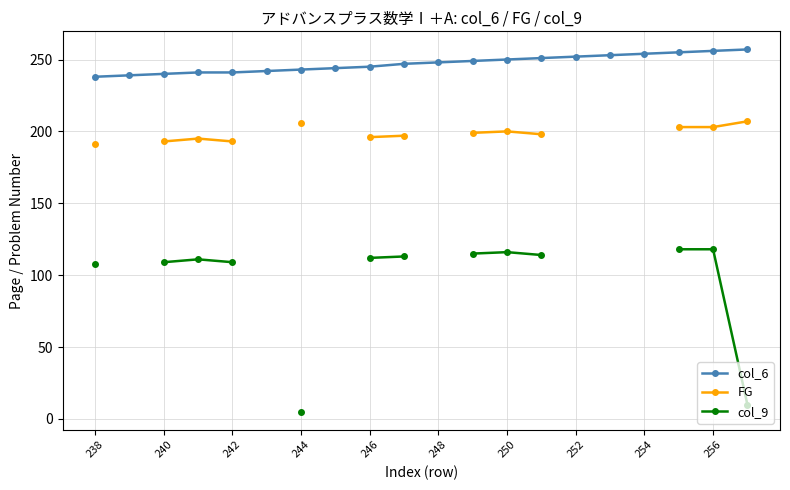

What is the value of the col_6 point at the 13th from the left?

250.0